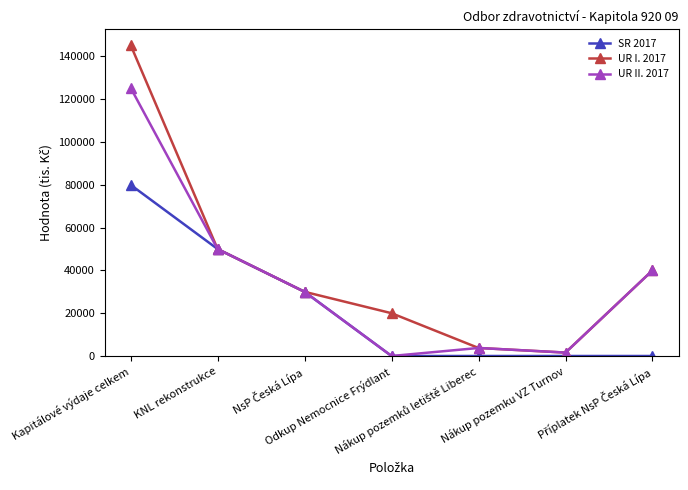

What is the difference between the maximum and minimum values in the SR 2017 series?

80000.0